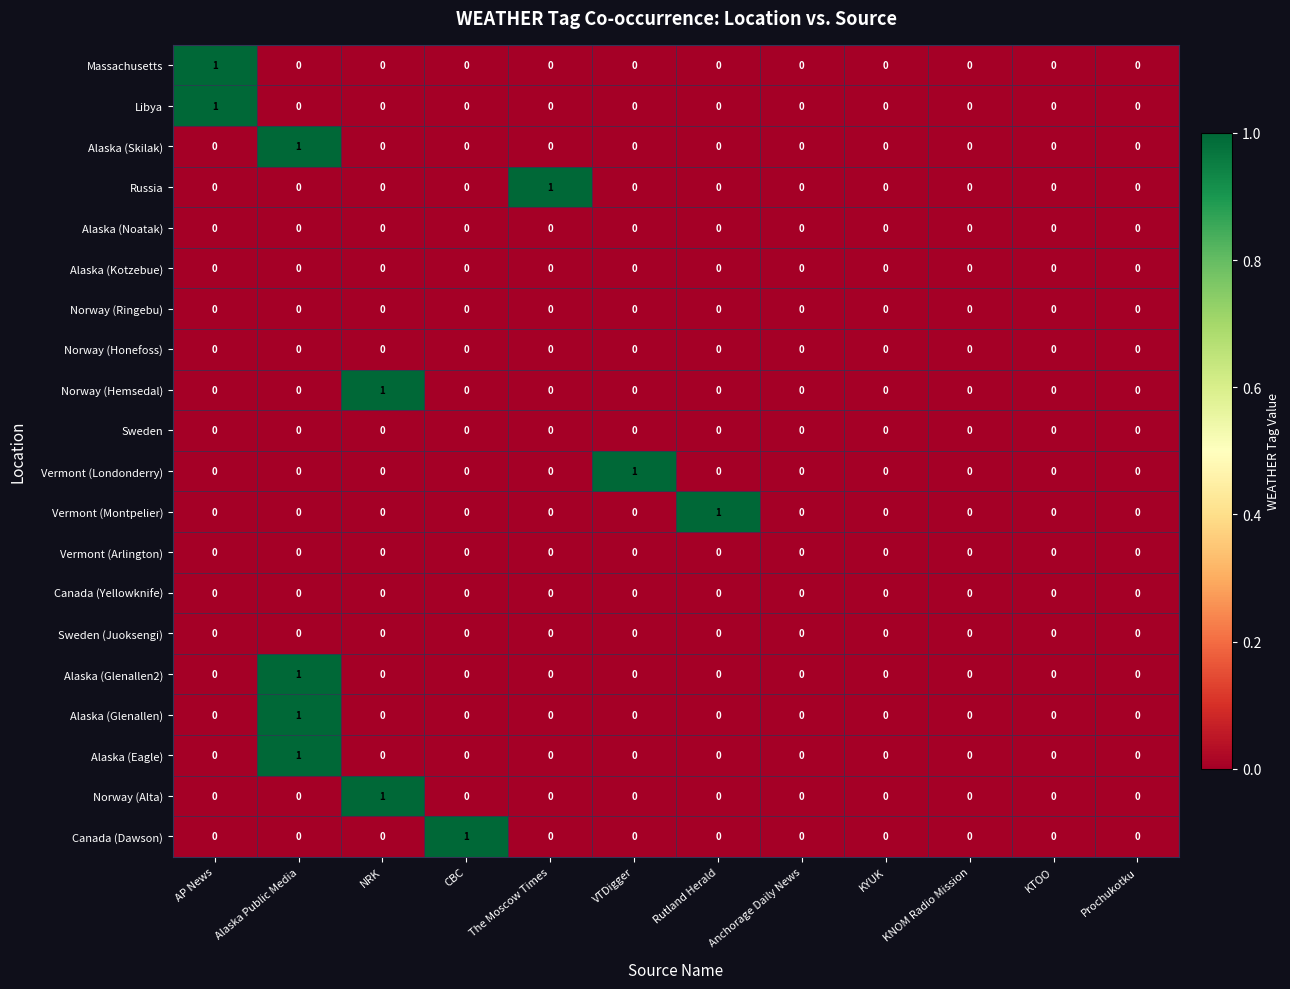

Which category has the highest value in the Norway (Alta) series?

NRK